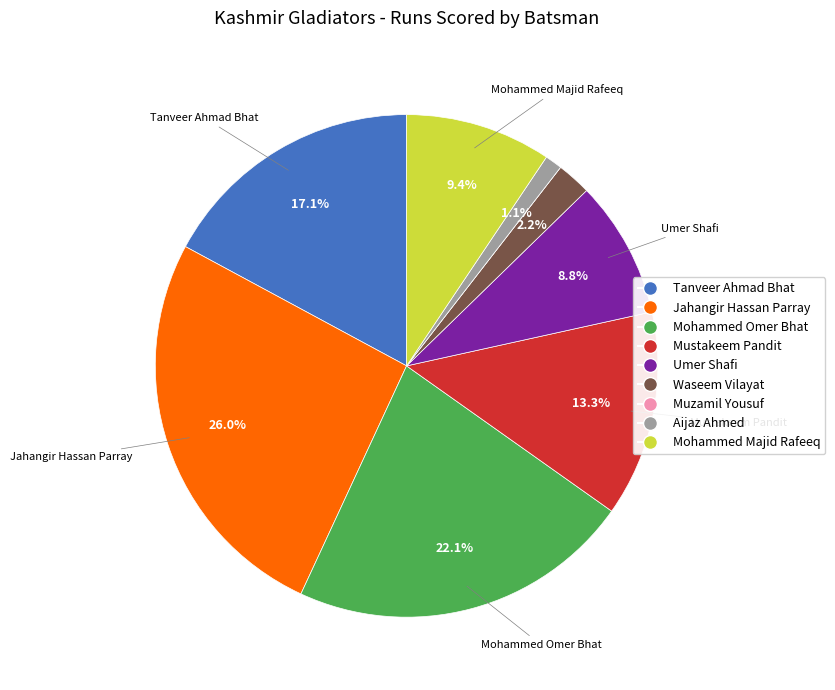

To the nearest percent, what is the difference between the largest and smallest slice percentages?

26%